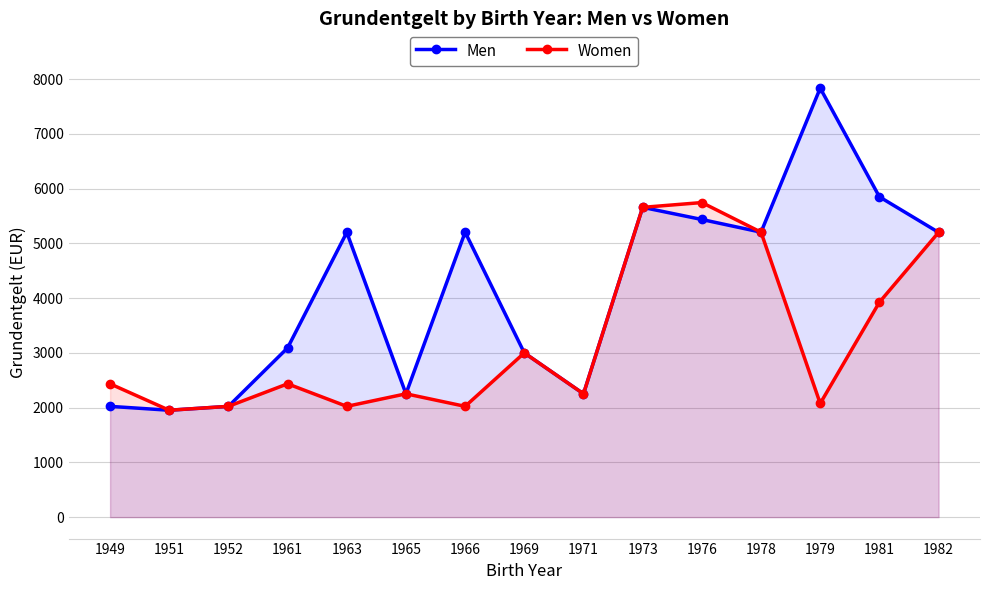

What is the average value of the Men series?

4146.1